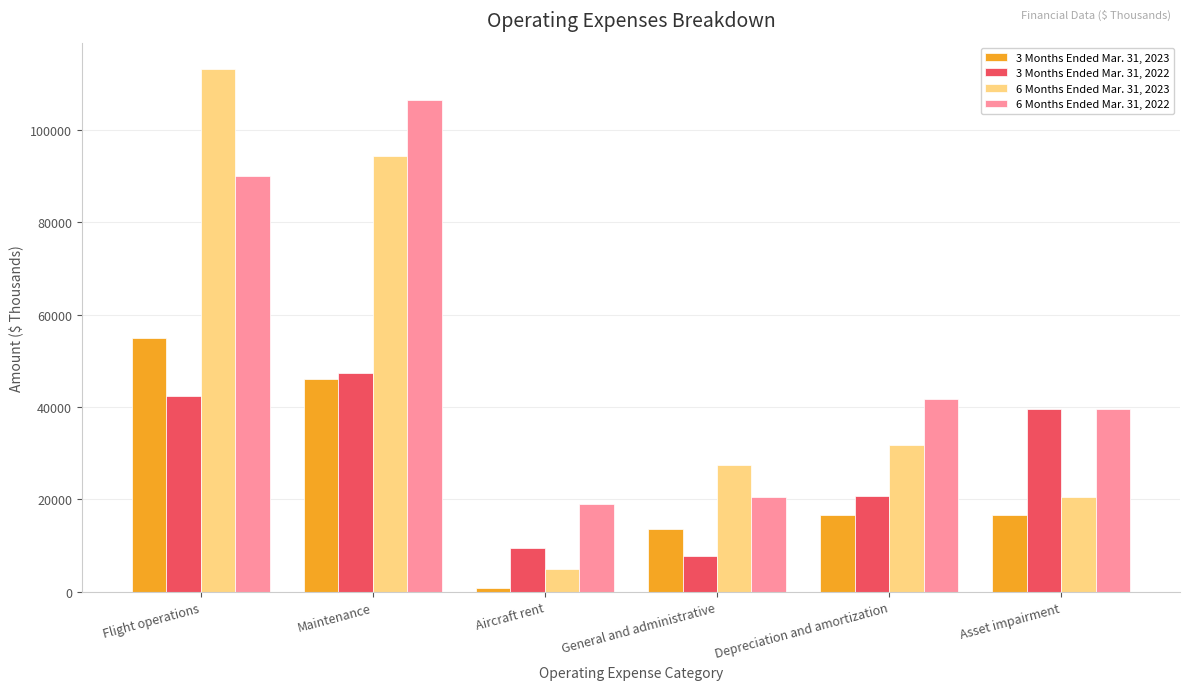

What is the sum of the 3 Months Ended Mar. 31, 2023 values at Aircraft rent and Asset impairment?

17578